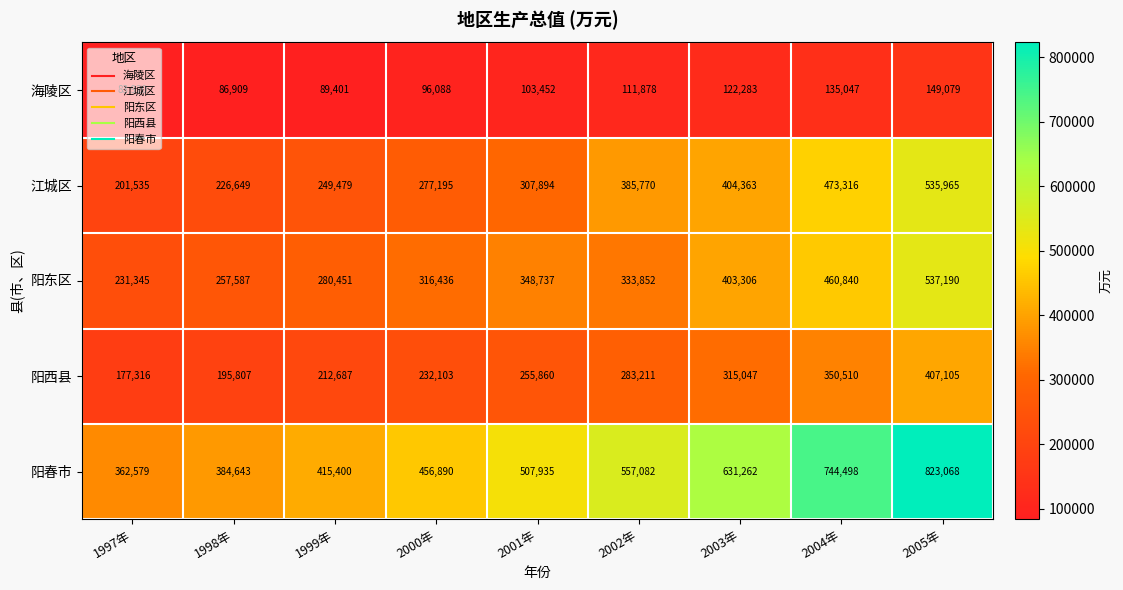

What is the highest value of the 阳西县 series?

407105